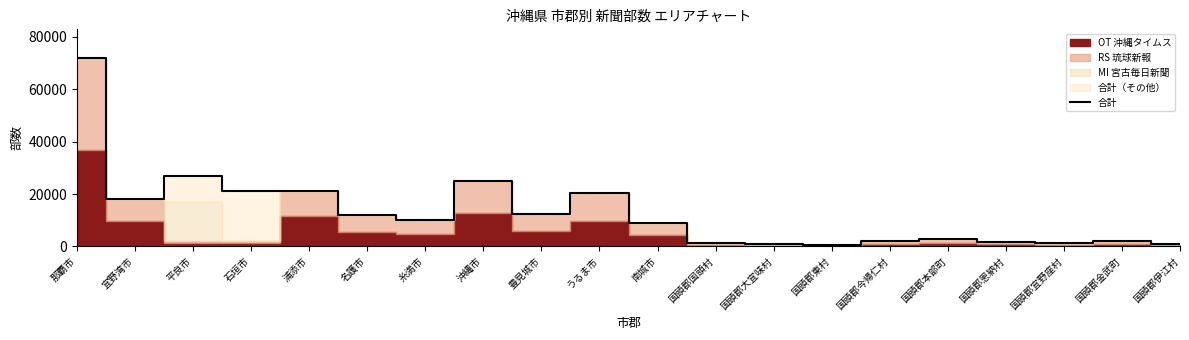

Reading right to left, transcribe all the data shown in this chart.

1015	1935	1150	1775	2796	1975	386	740	1151	8790	20375	12185	24970	10250	11930	21230	21190	26830	18200	72085